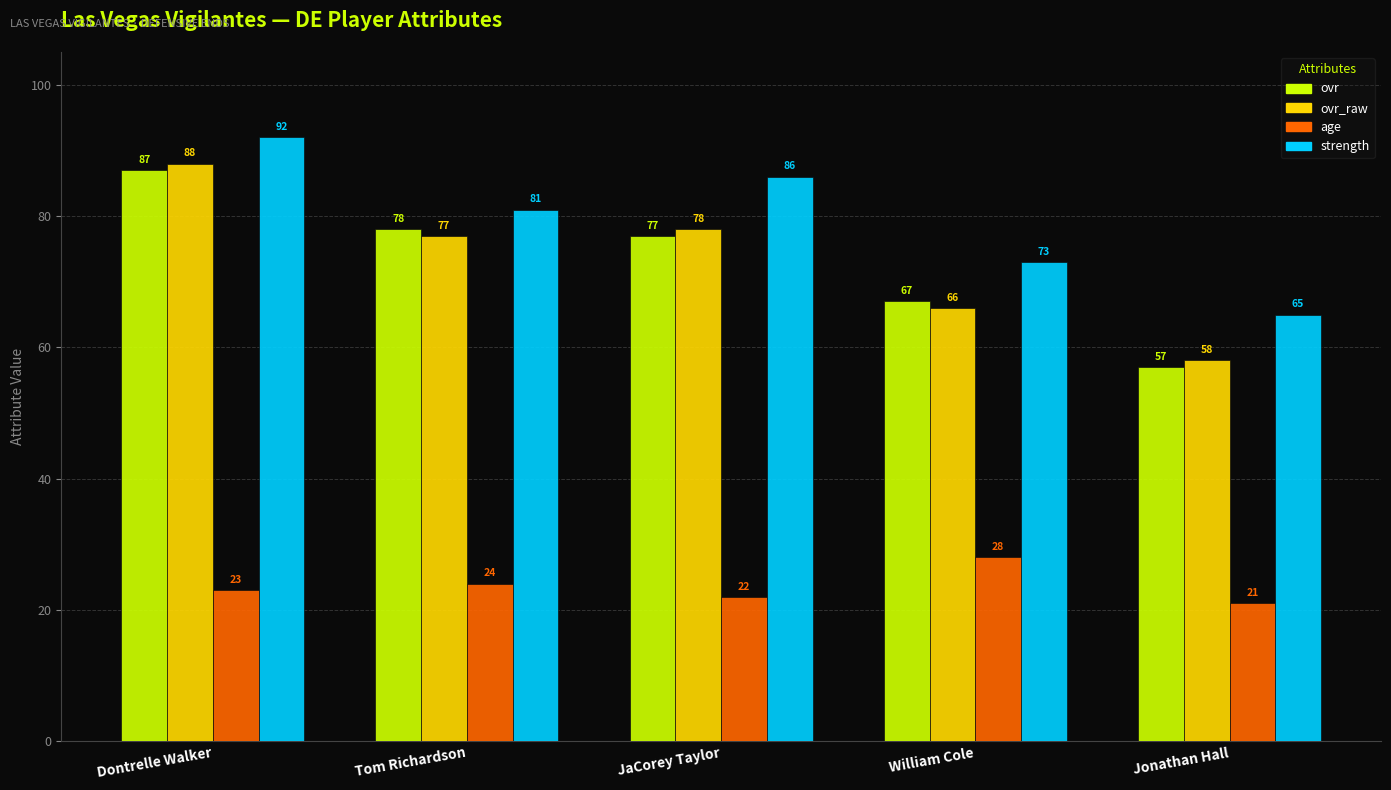

What is the average value of the ovr series?

73